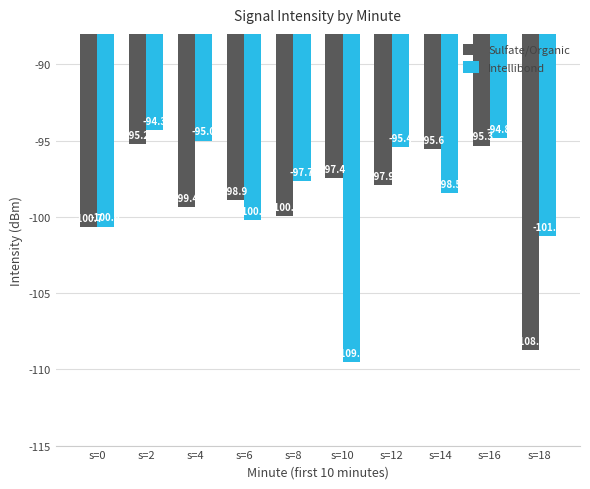

How many bars are there in each group?

2